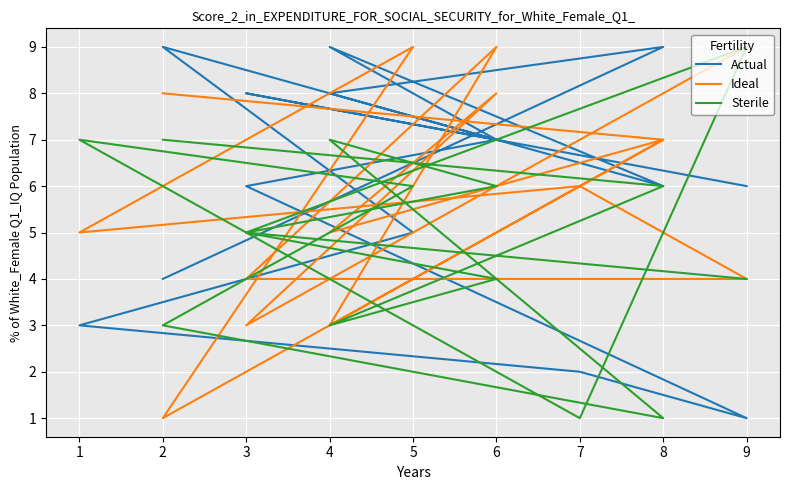

What is the difference between the Actual values at 4 and 6?

1